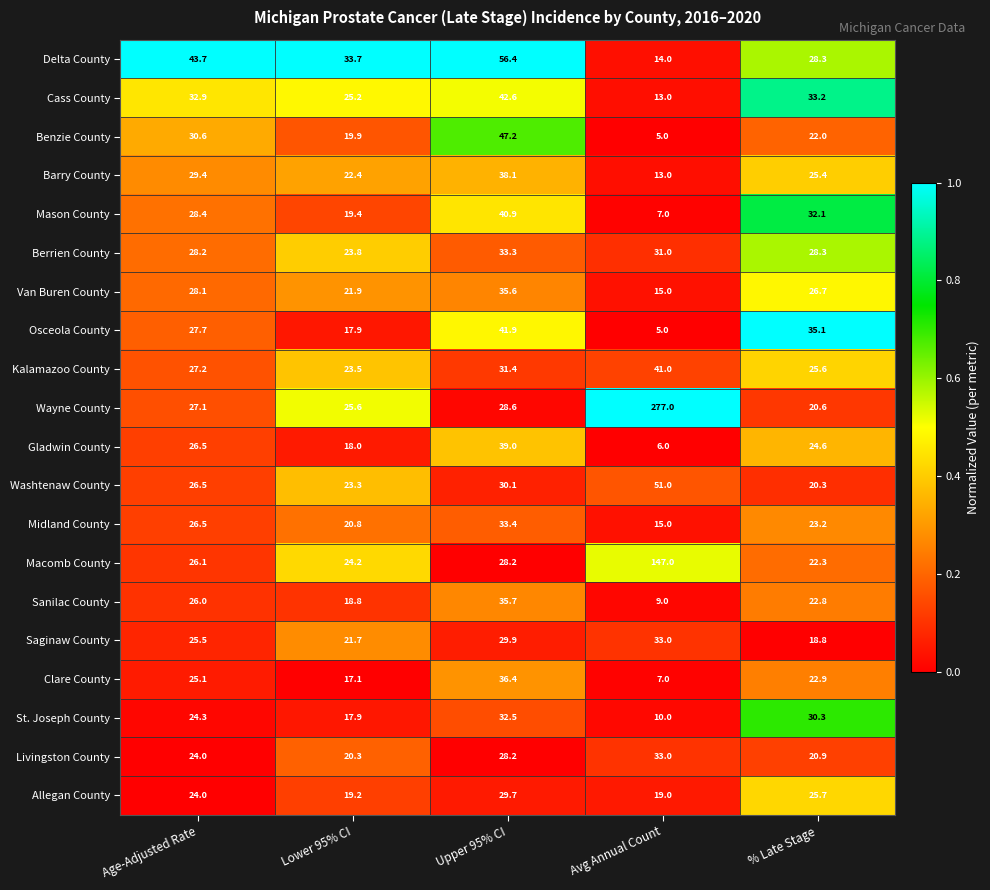

What is the sum of the Osceola County values at Avg Annual Count and Lower 95% CI?

22.9